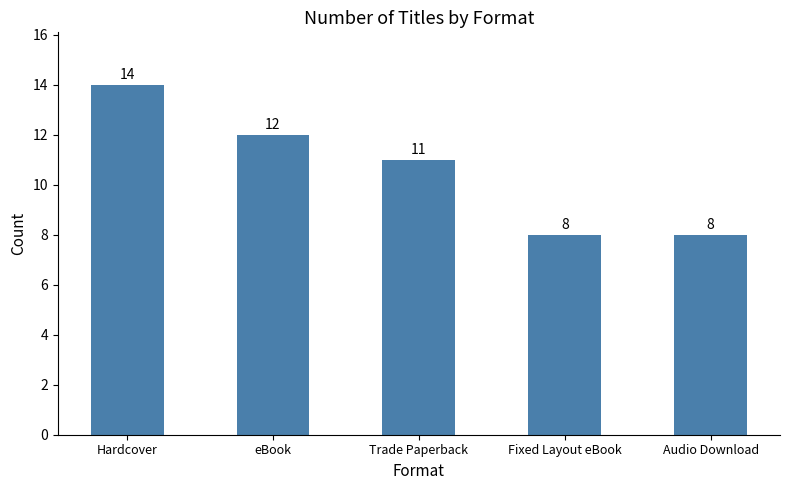

What is the label of the 2nd bar from the left?

eBook